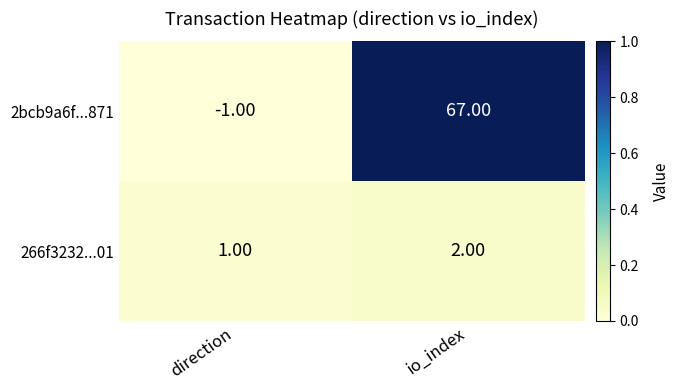

What is the sum of all 2bcb9a6f...871 values?

66